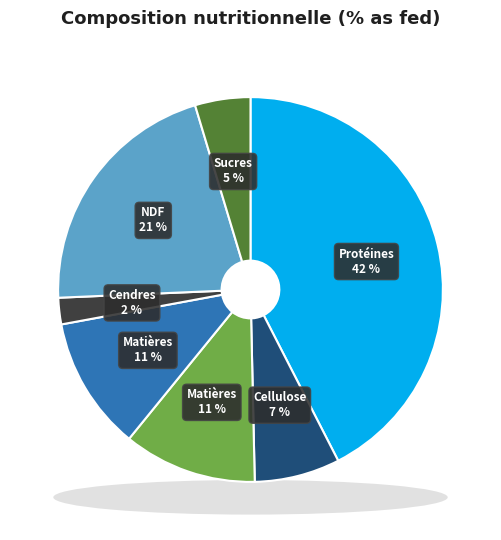

What percentage is the Matières grasses slice, to the nearest percent?

11%